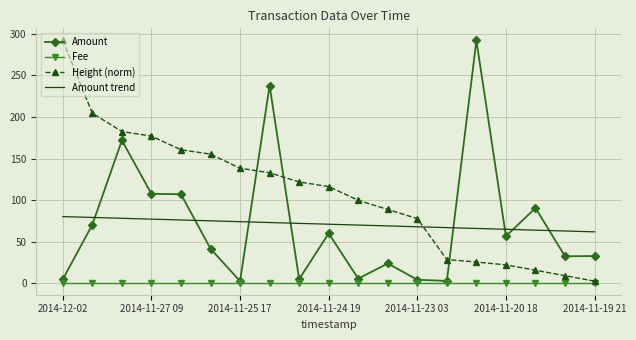

What is the smallest value displayed?

1.0